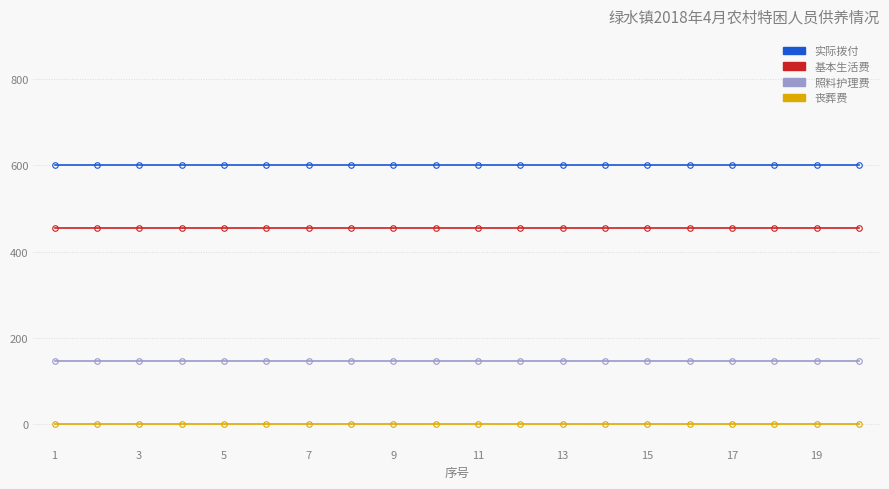

At how many categories does at least one series exceed 463?

20